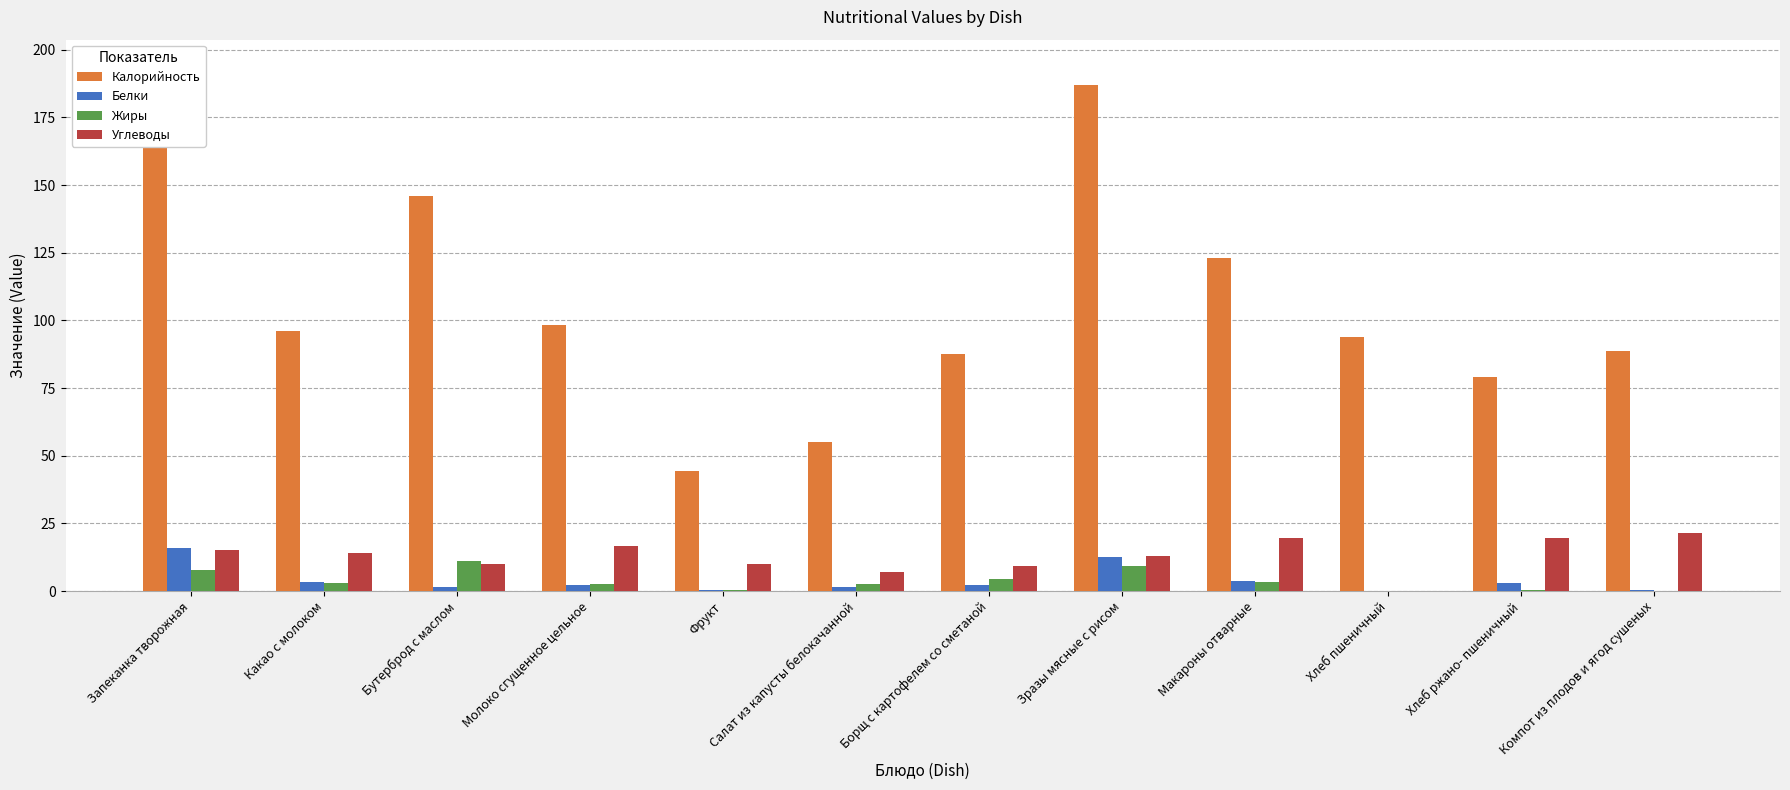

How many groups of bars are there?

12